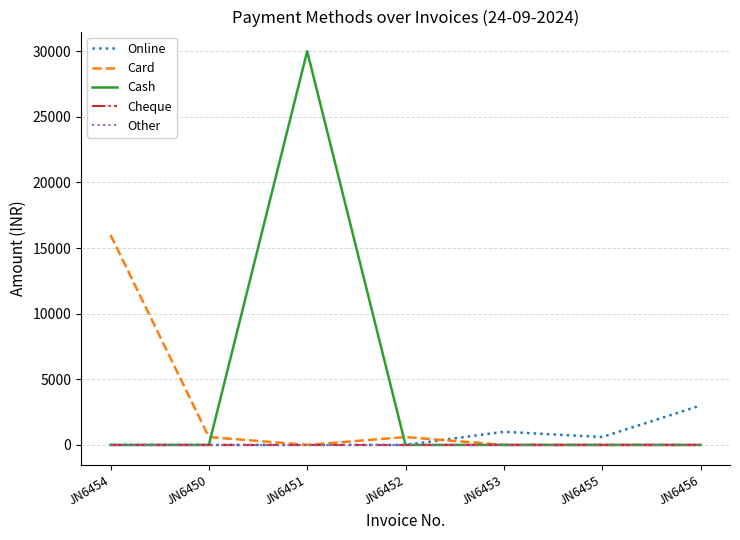

Reading left to right, transcribe all the data shown in this chart.

Online: 0	0	0	0	1000	600	3000
Card: 16000	600	0	600	0	0	0
Cash: 0	0	30000	0	0	0	0
Cheque: 0	0	0	0	0	0	0
Other: 0	0	0	0	0	0	0